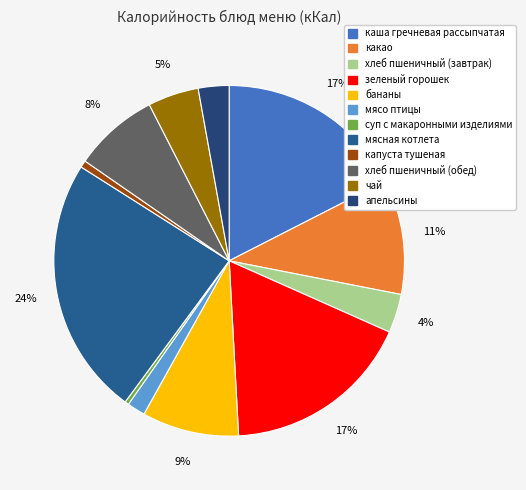

How many segments does this pie chart have?

12